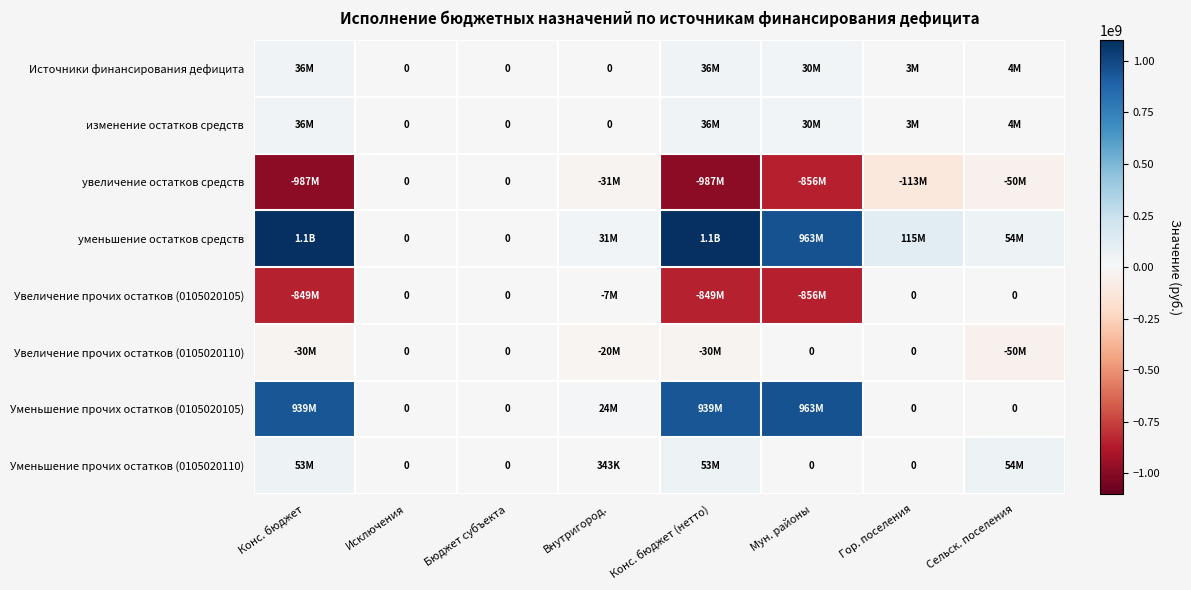

Which series has the largest total across all categories?

уменьшение остатков средств